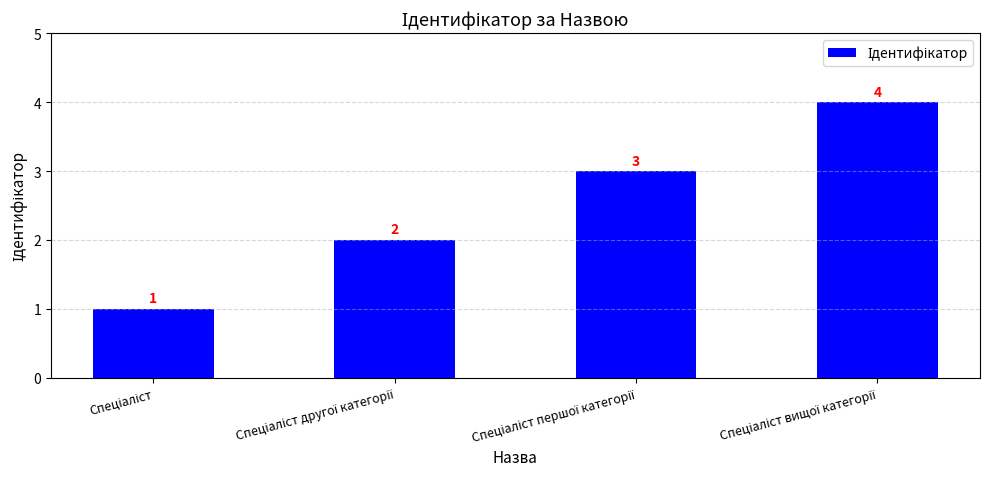

What is the greatest value displayed?

4